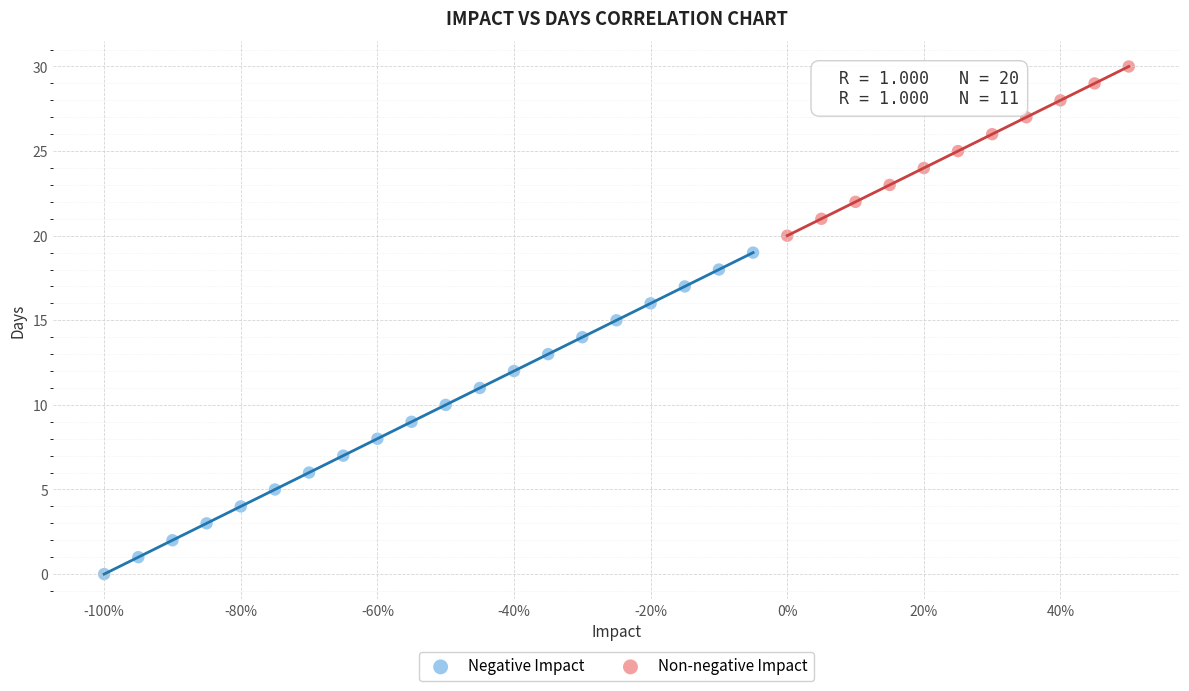

Which series reaches the maximum Y coordinate?

Non-negative Impact